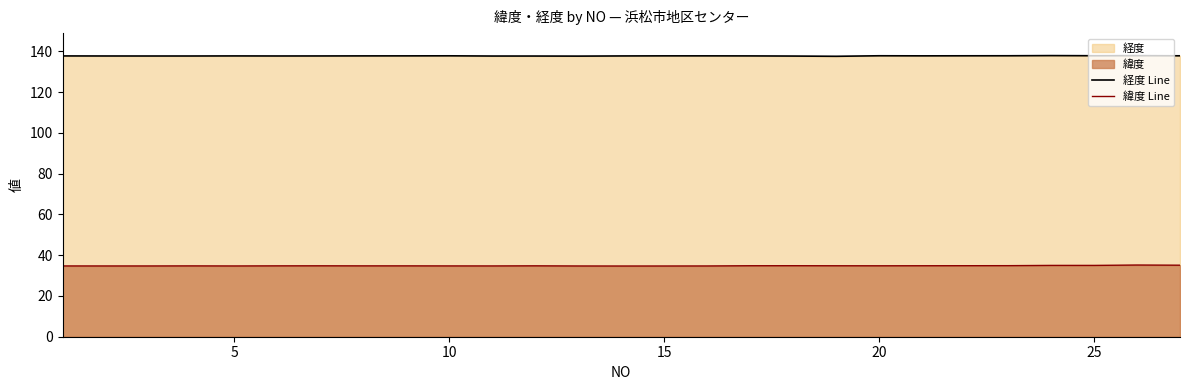

Which series has the largest total across all categories?

経度 Line